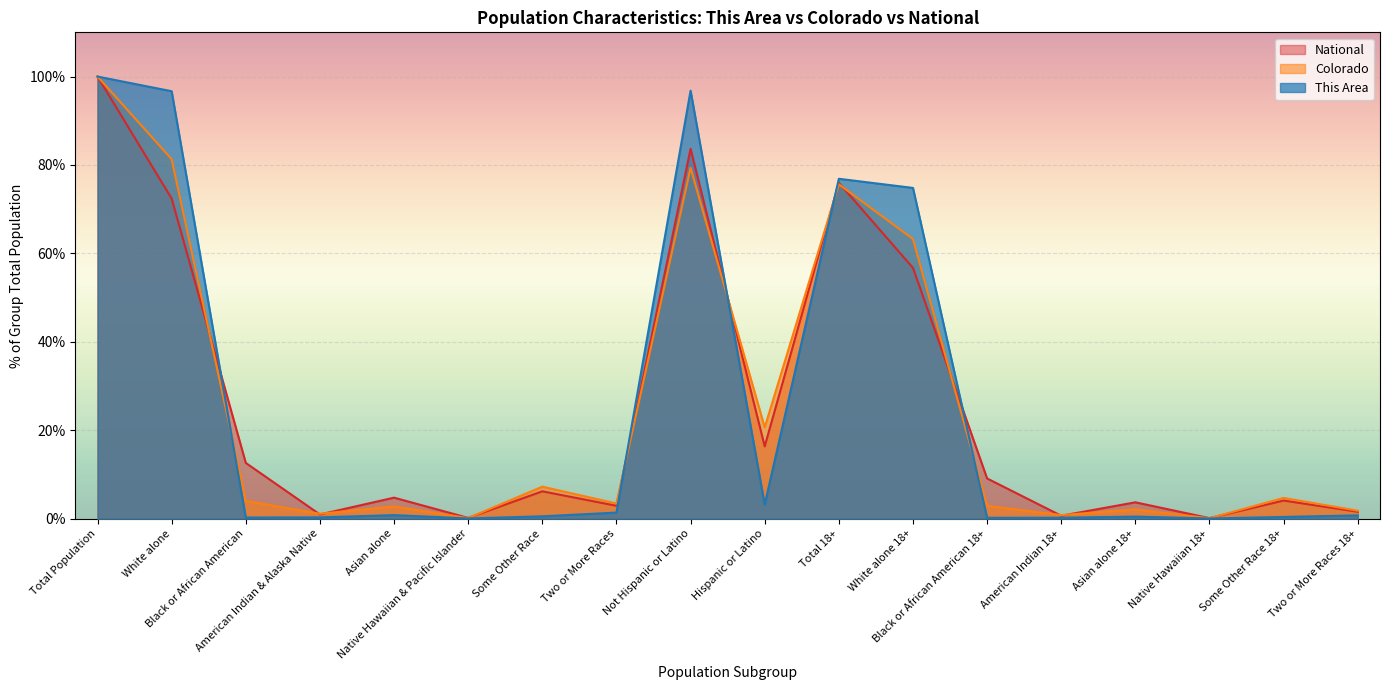

Is it true that Colorado equals 4.0 at Black or African American?

True